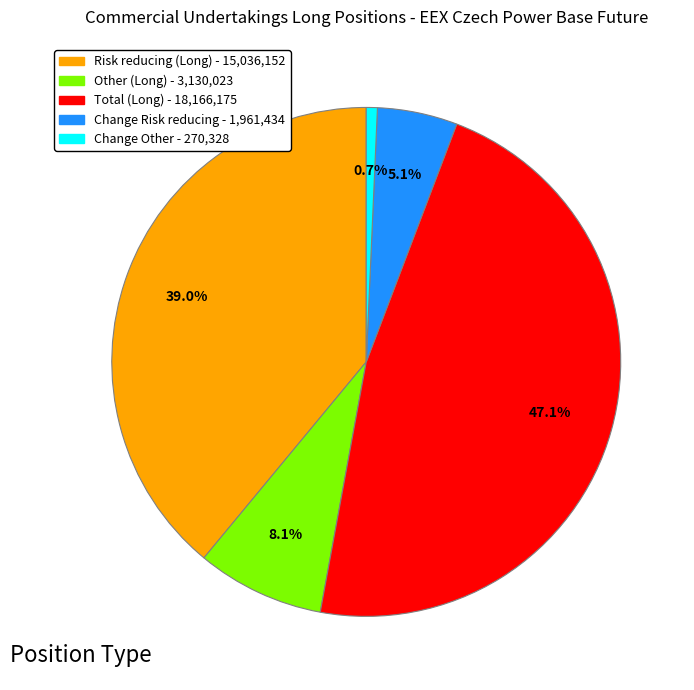

Does any single category account for the majority?

No